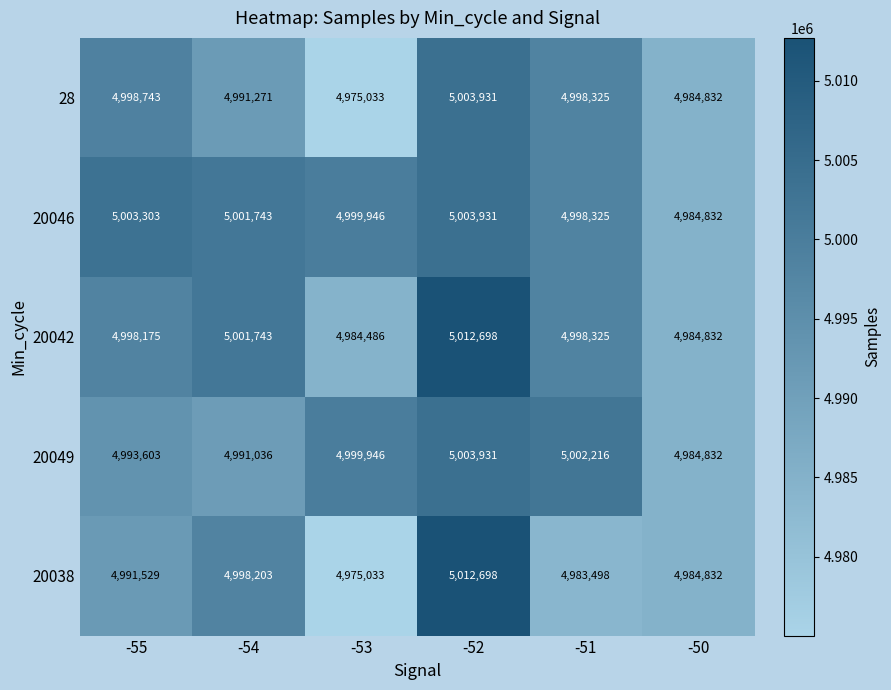

Is it true that 28 equals 7455034 at -53?

False